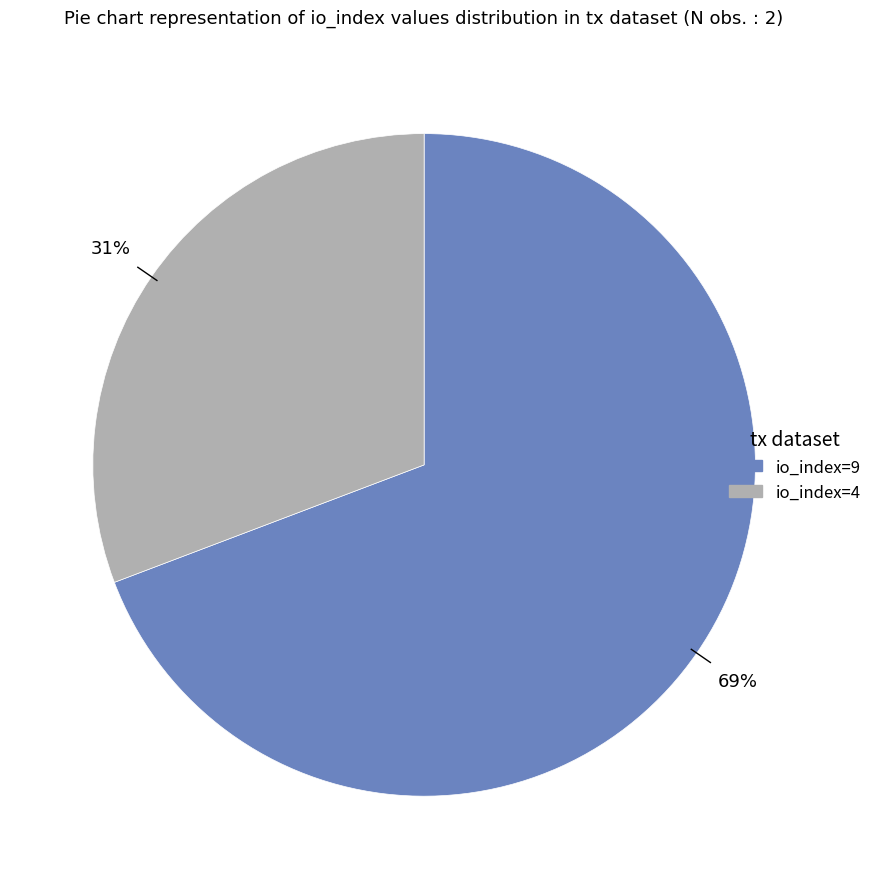

Which slice is the largest?

io_index=9